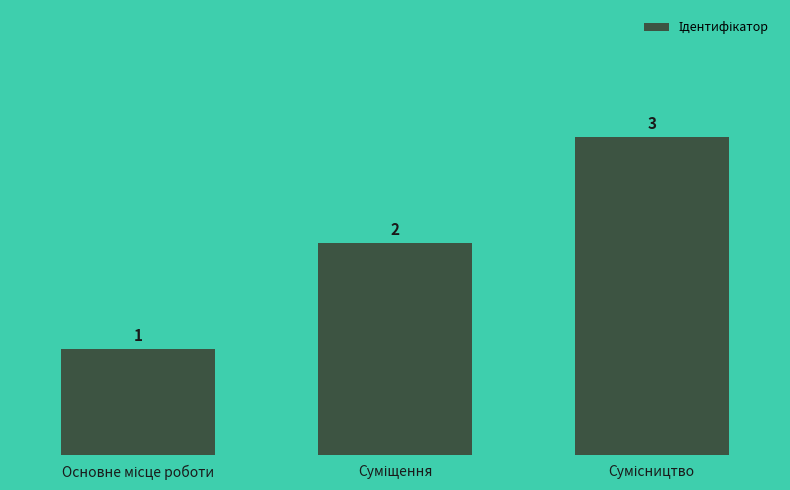

What is the difference between the maximum and minimum values?

2